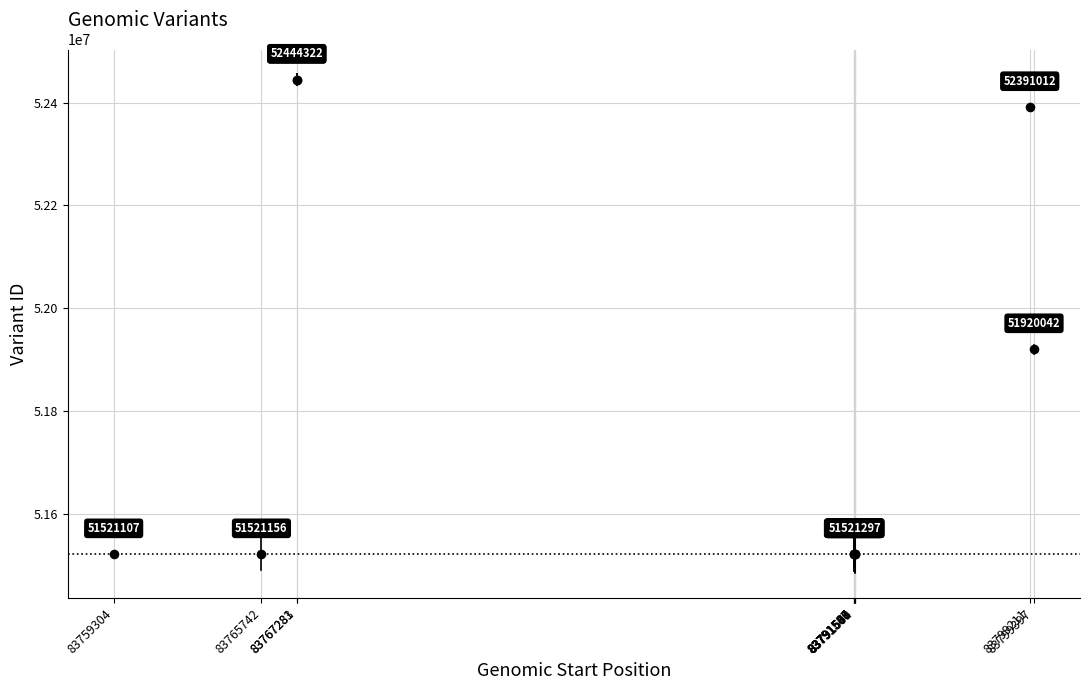

What Y value in the scatter plot is closest to 51982714?

51920042